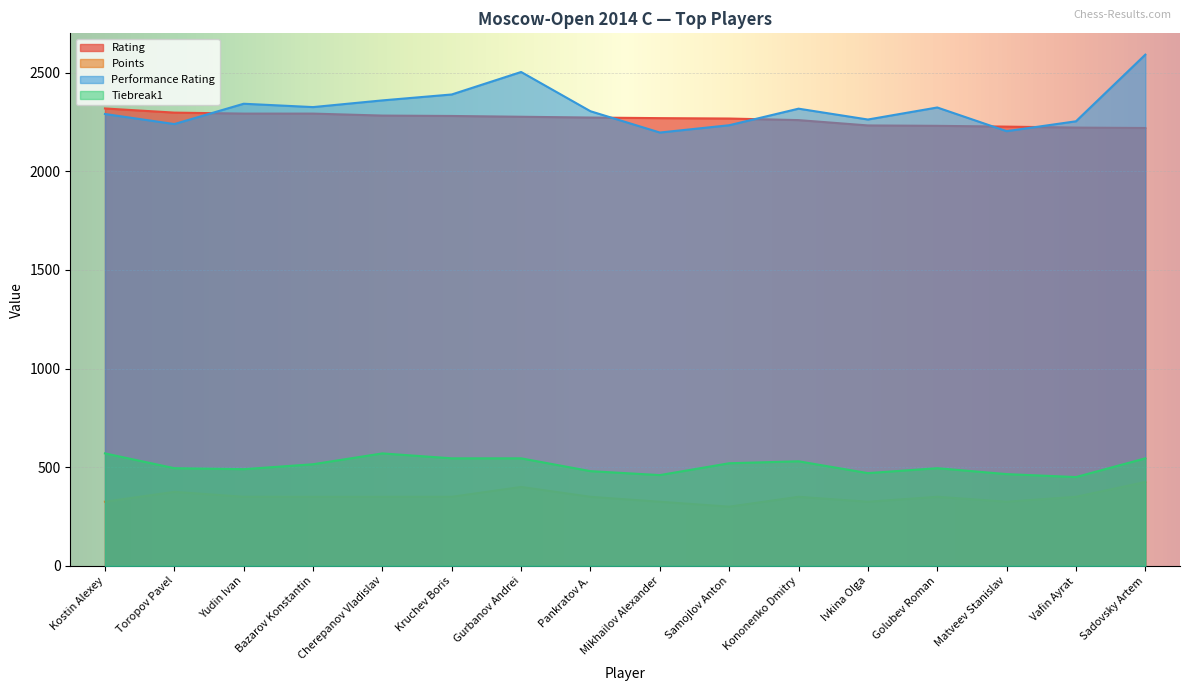

At which category is the sum across all series the highest?

Sadovsky Artem